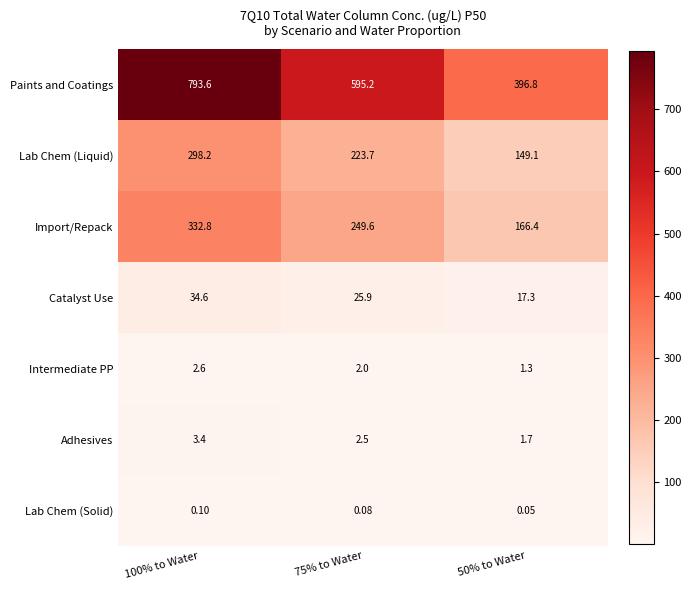

Which series has the largest total across all categories?

Paints and Coatings